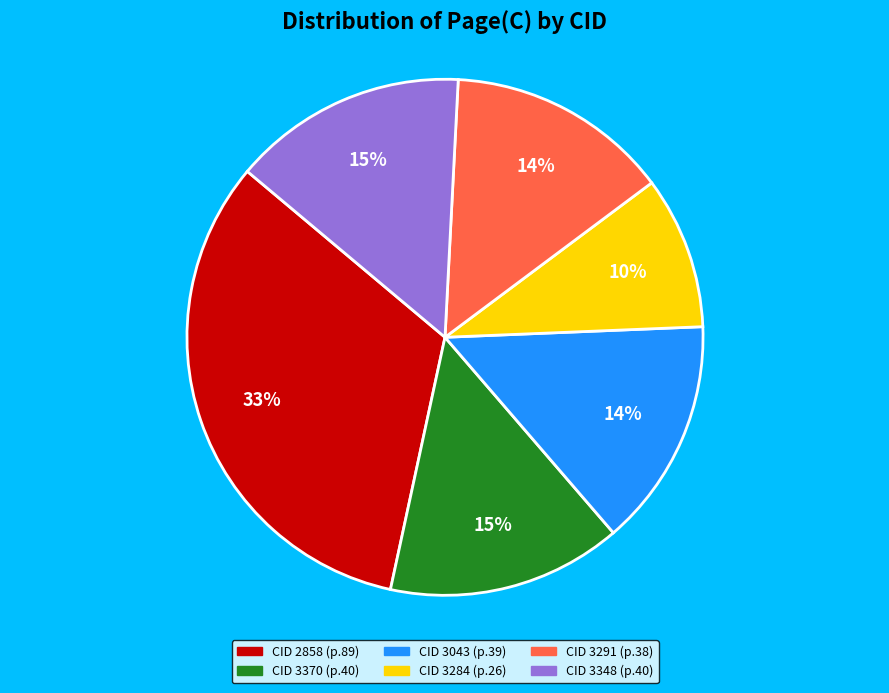

Does any single category account for the majority?

No